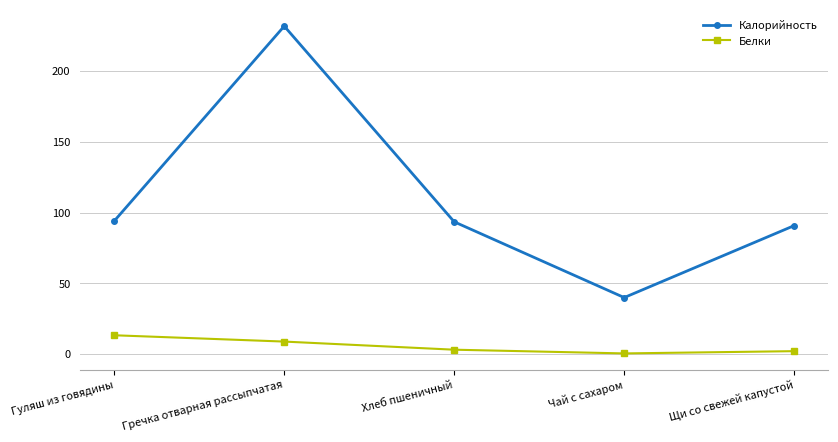

Which label corresponds to the largest value in the chart?

Гречка отварная рассыпчатая